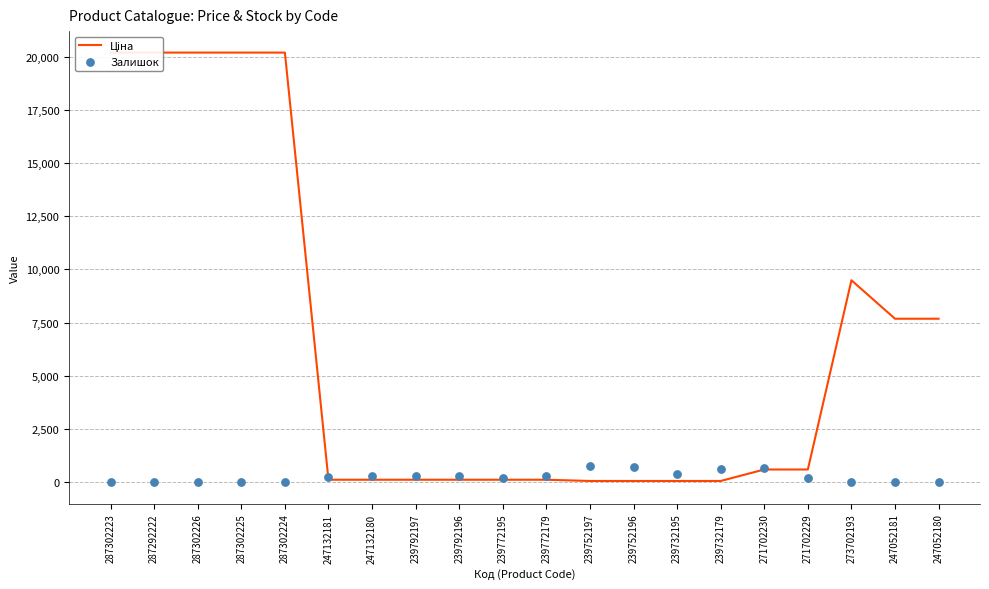

At how many categories does at least one series exceed 1081?

8